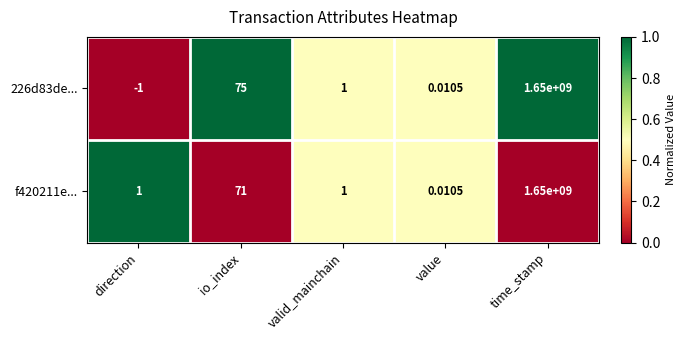

Where is f420211e... nearest to the value 825000000?

io_index